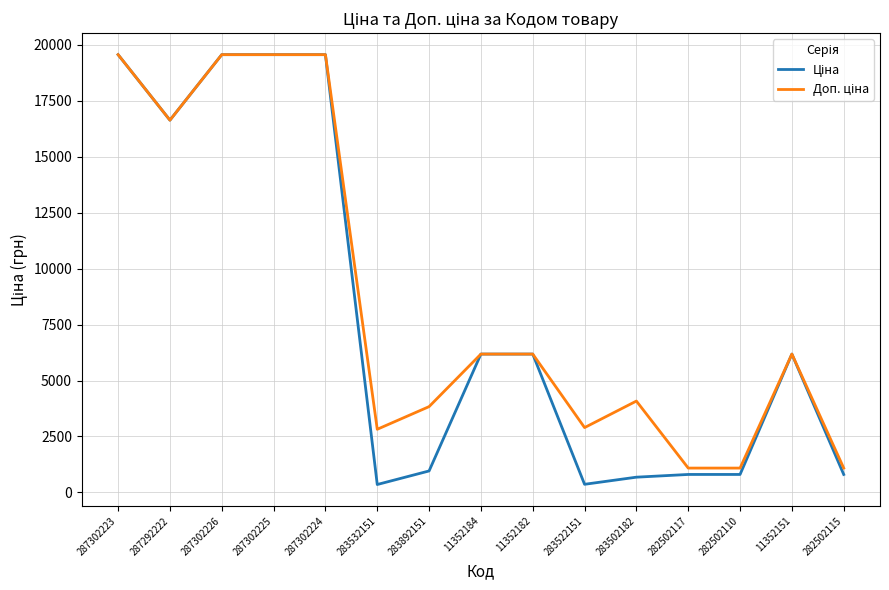

What is the greatest value displayed?

19564.9